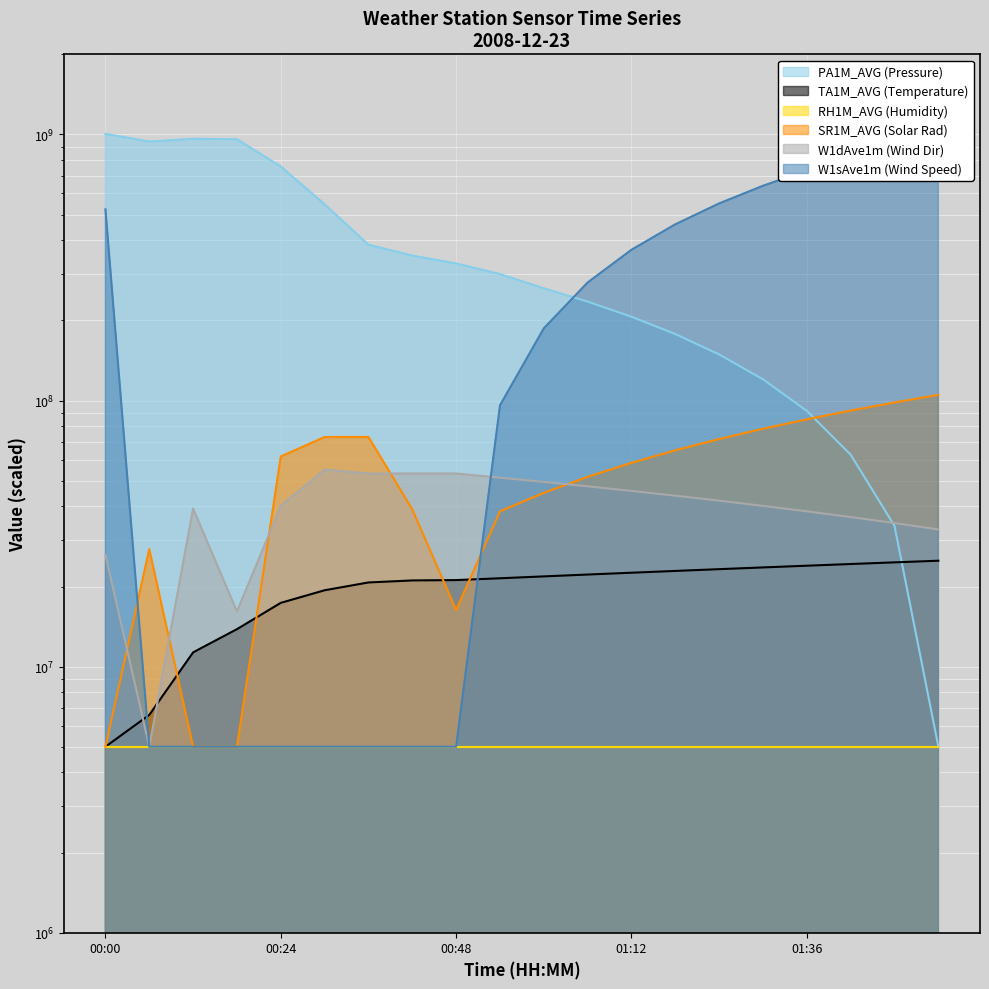

What is the label of the 8th point from the left?

00:42